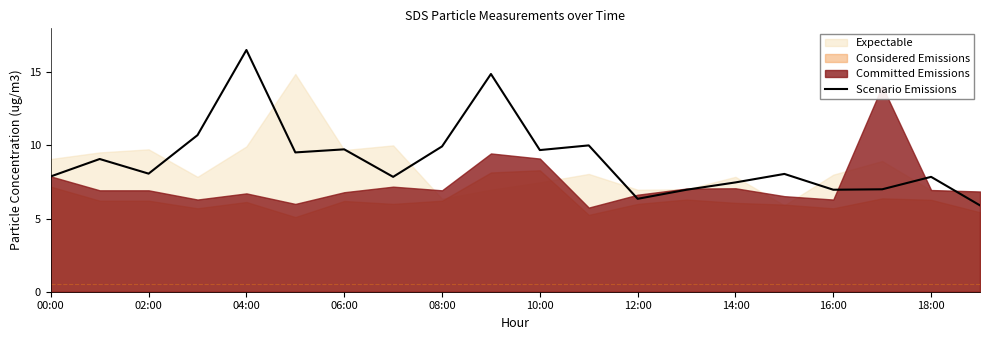

What is the lowest value of the Scenario Emissions series?

5.9